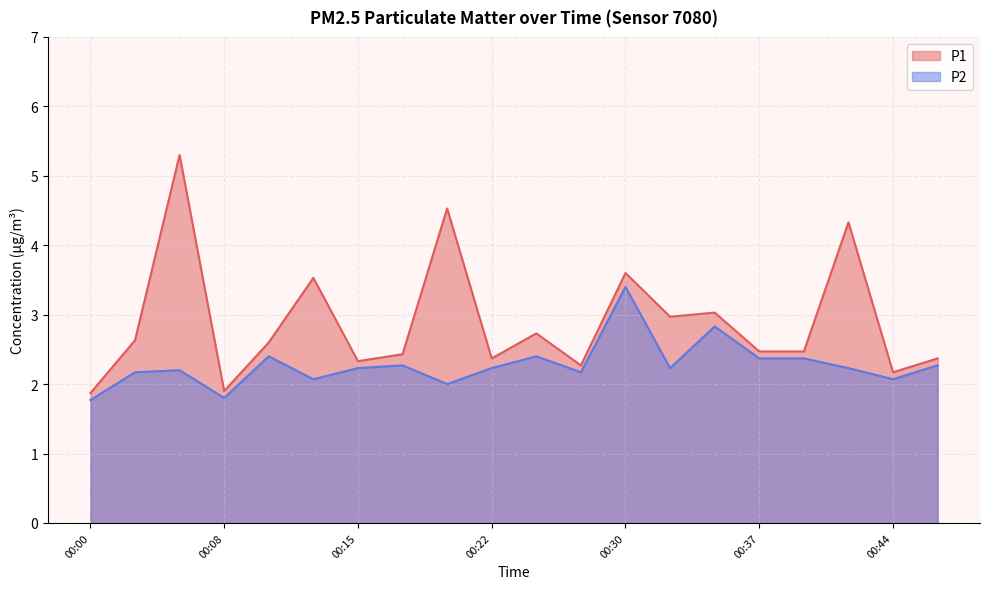

The P2 series shows 2.3 at 00:47. True or false?

True